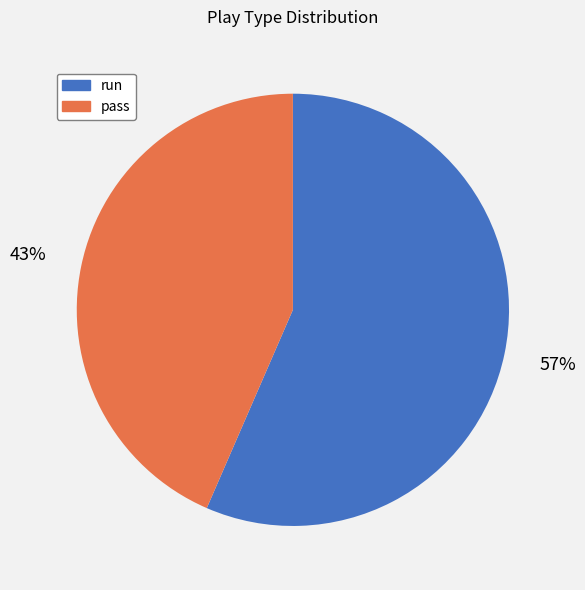

To the nearest percent, what is the average slice percentage?

50%